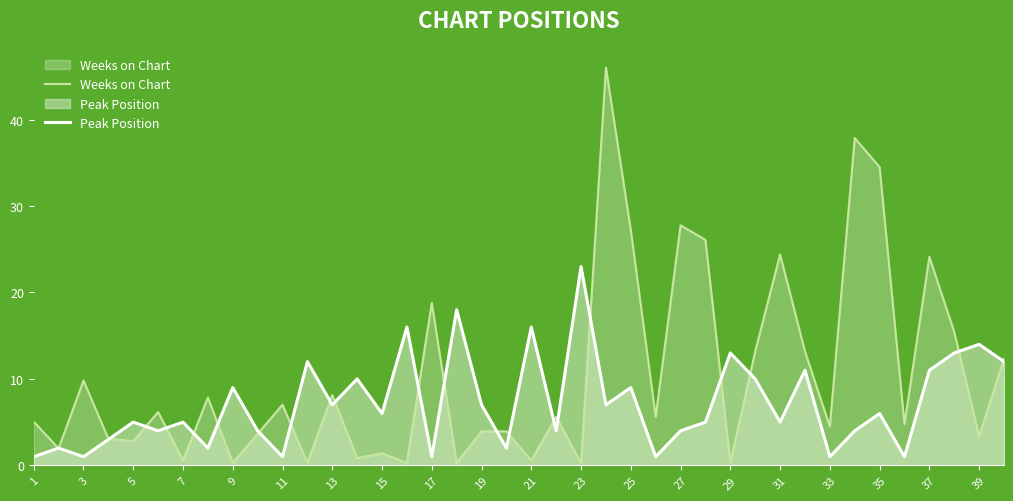

Which series has the largest total across all categories?

Weeks on Chart